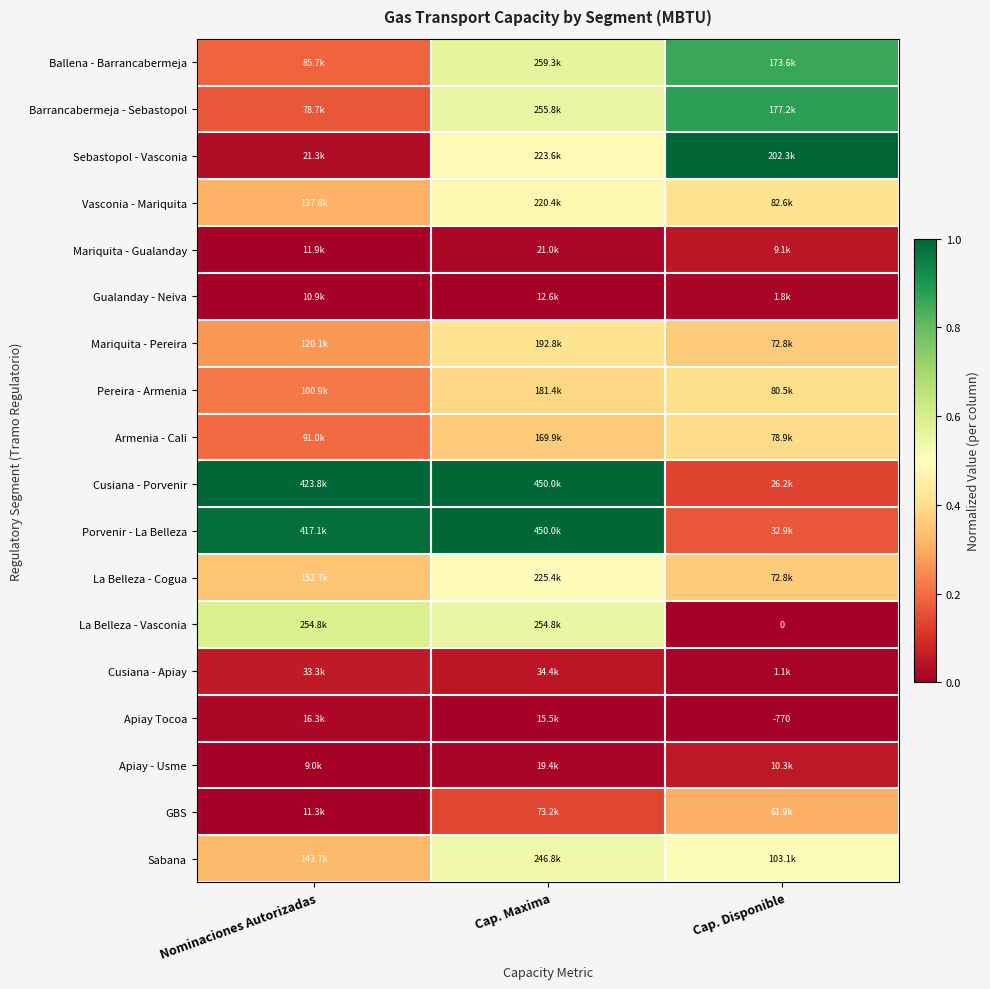

Which series has the largest total across all categories?

Porvenir - La Belleza